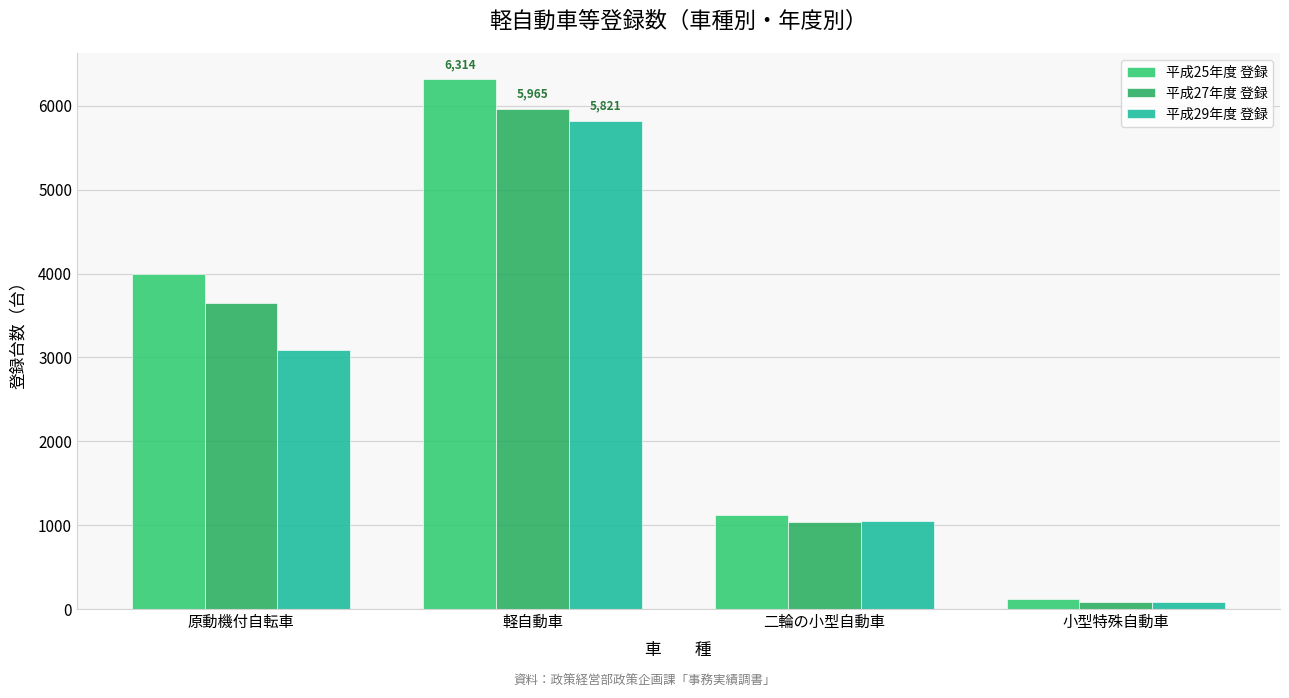

List the series in order of their peak value, highest first.

平成25年度 登録, 平成27年度 登録, 平成29年度 登録